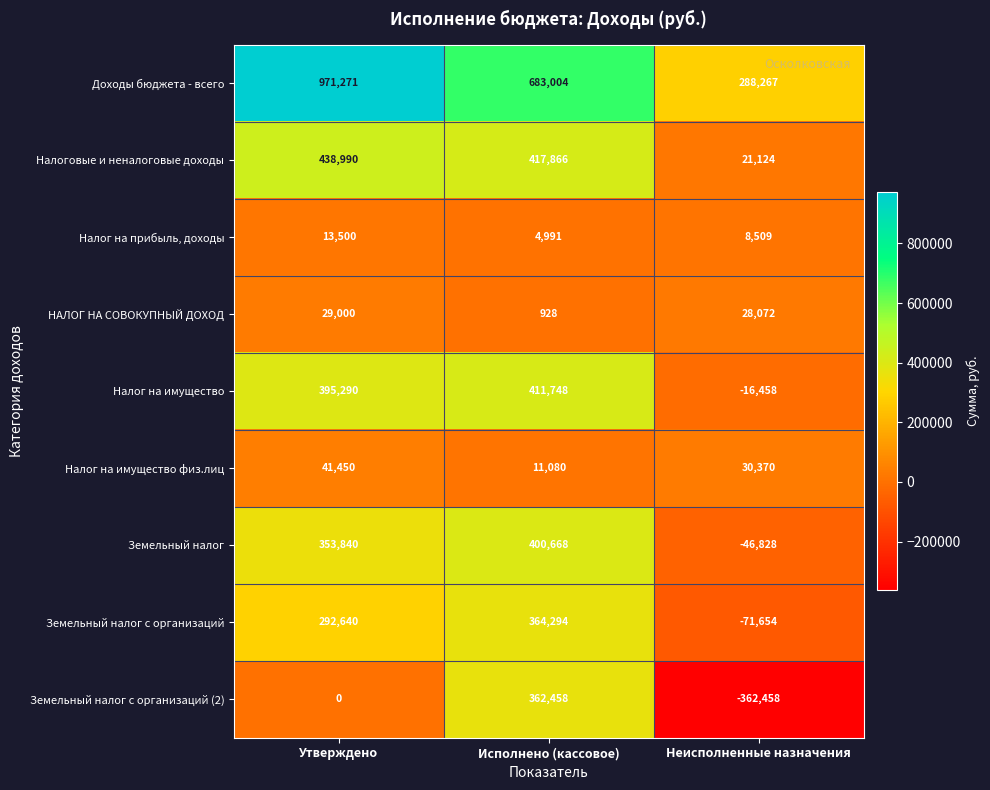

Which series has the largest total across all categories?

Доходы бюджета - всего